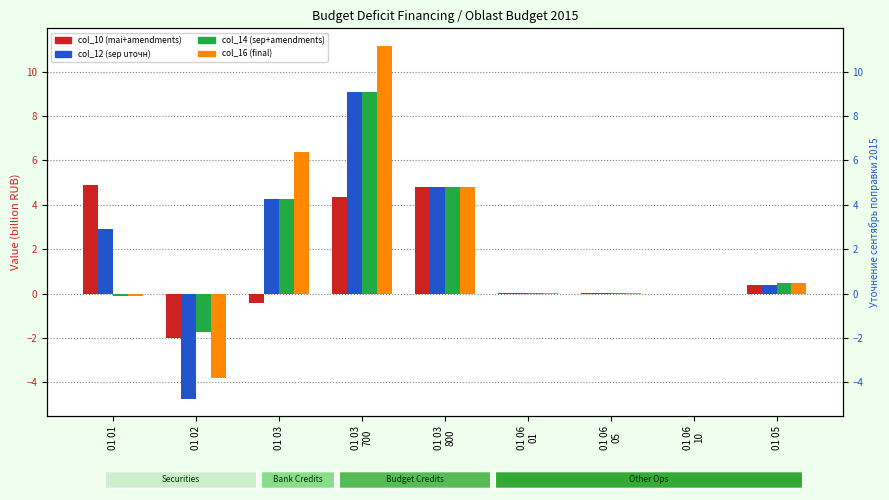

How many data points in col_16 are above 0?

6